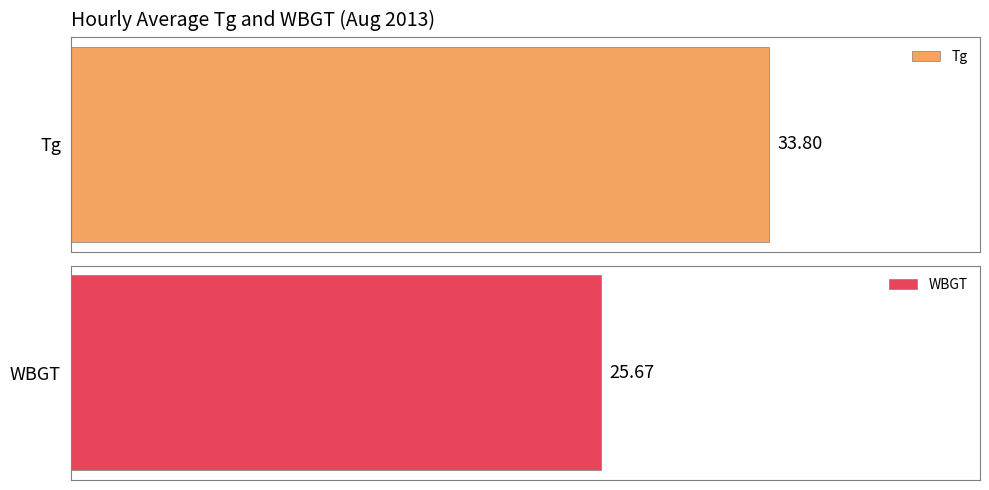

What is the average value of the Tg series?

33.8